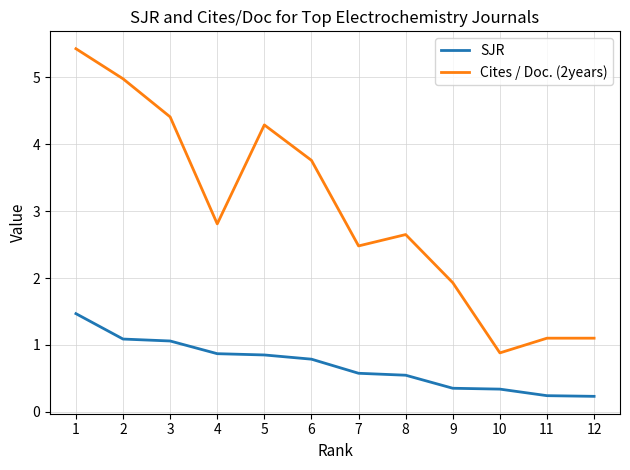

Which series has the widest spread of values?

Cites / Doc. (2years)